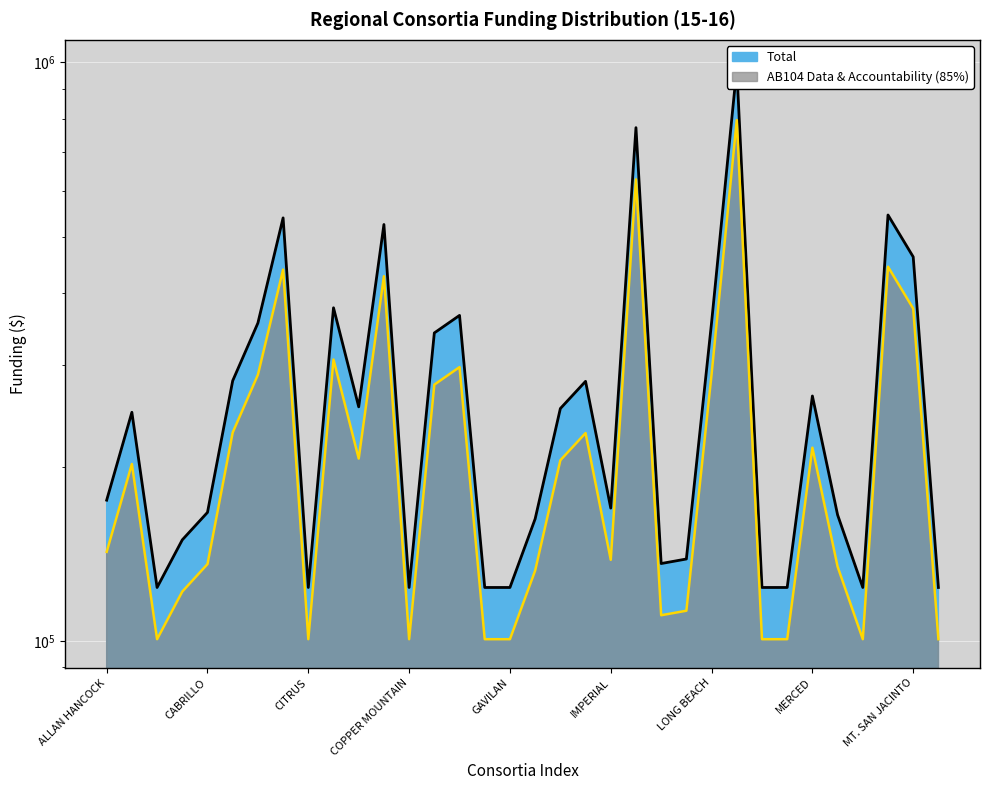

In AB104 Data & Accountability (85%), how many points are lower than both neighbors (excluding endpoints)?

7